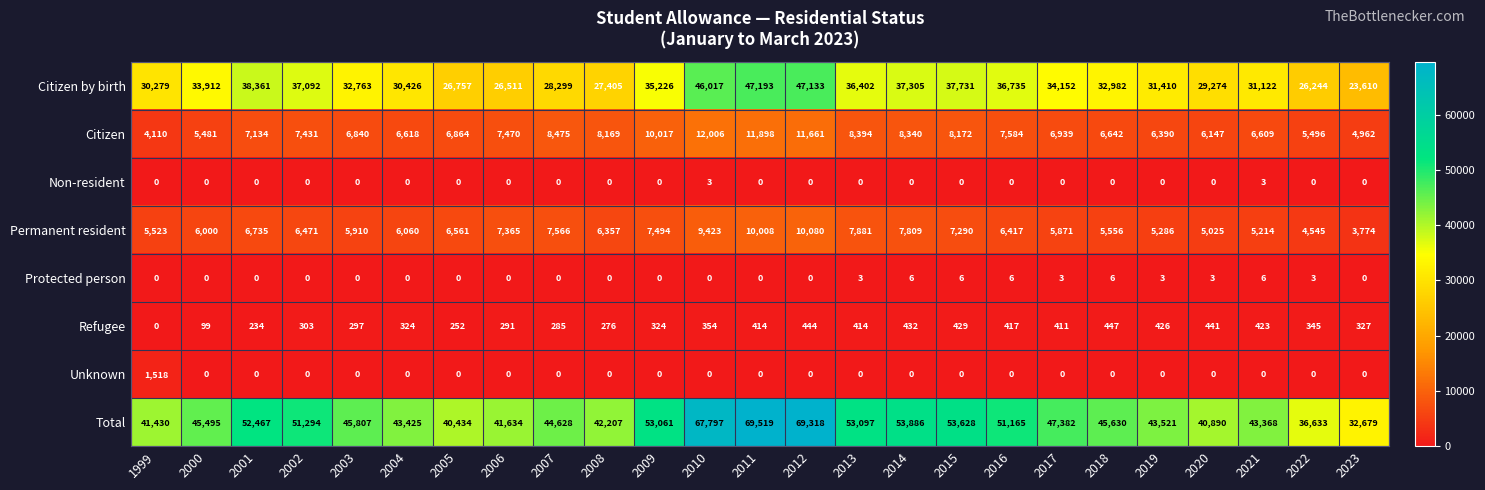

What is the spread (max minus min) of values at 2010?

67797